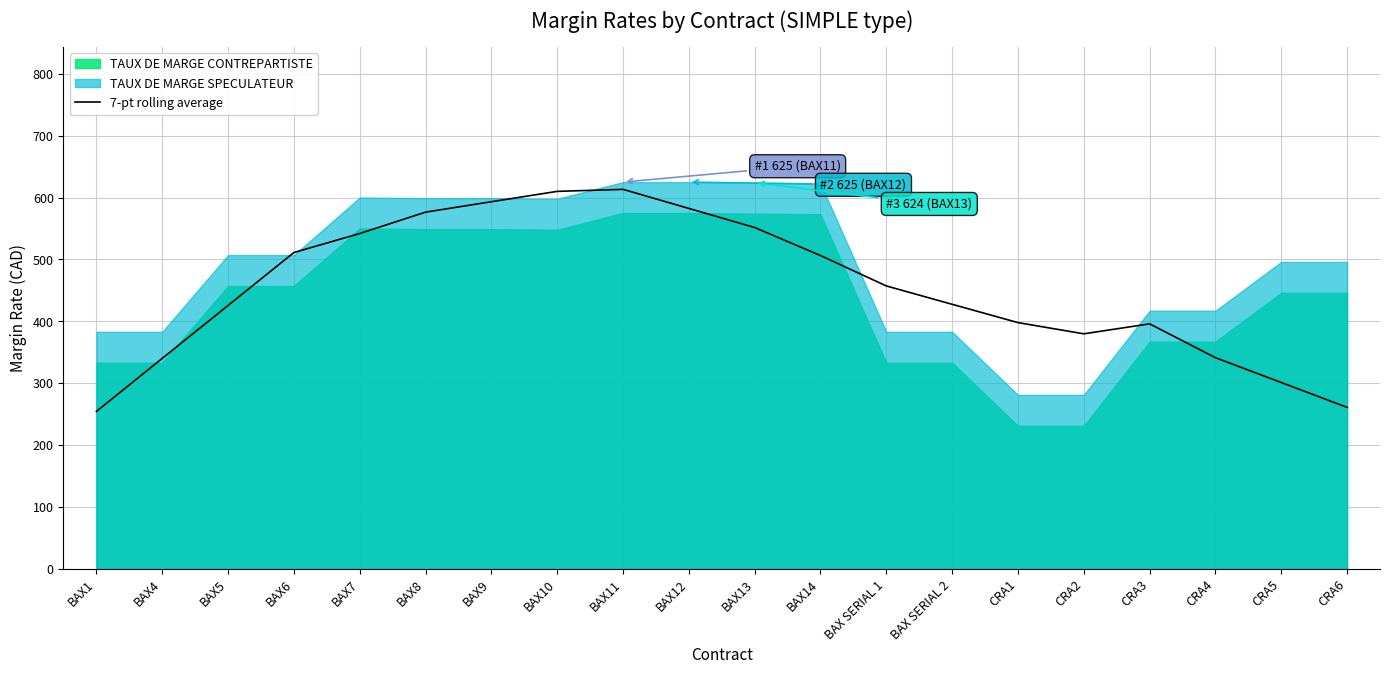

Does the chart display data point markers on the line(s)?

No